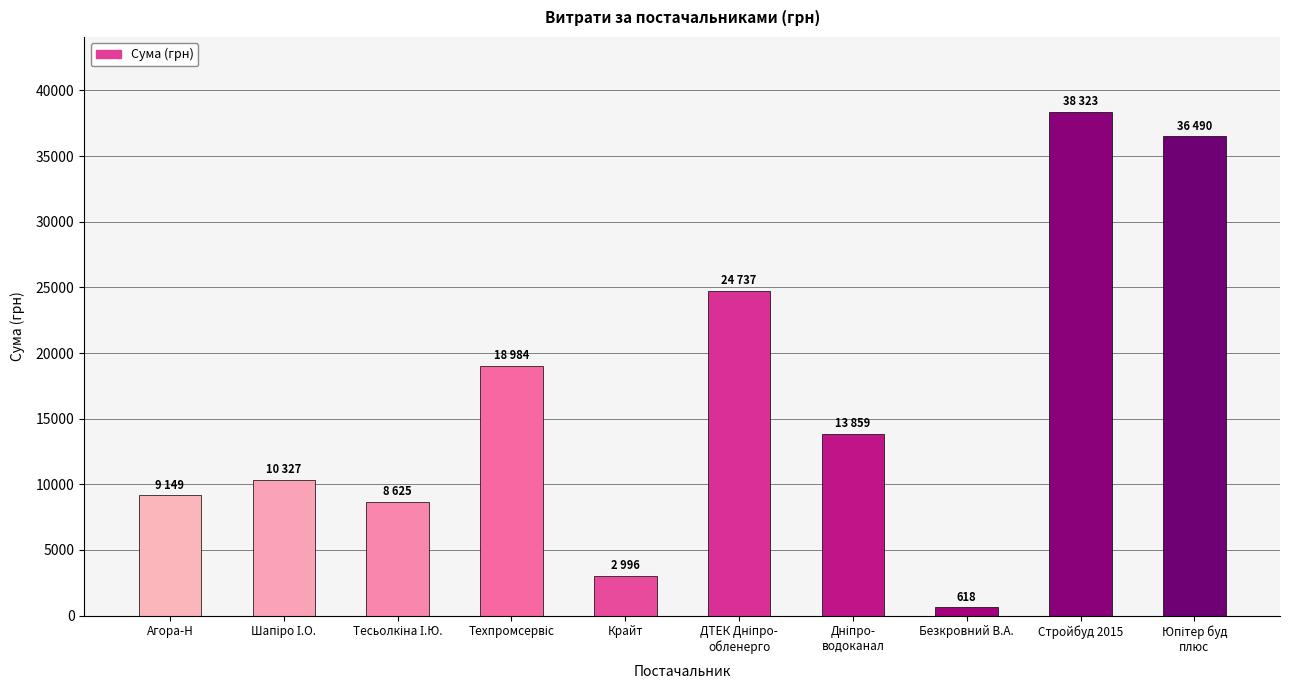

What is the difference between the values at Крайт and Стройбуд 2015?

35327.2